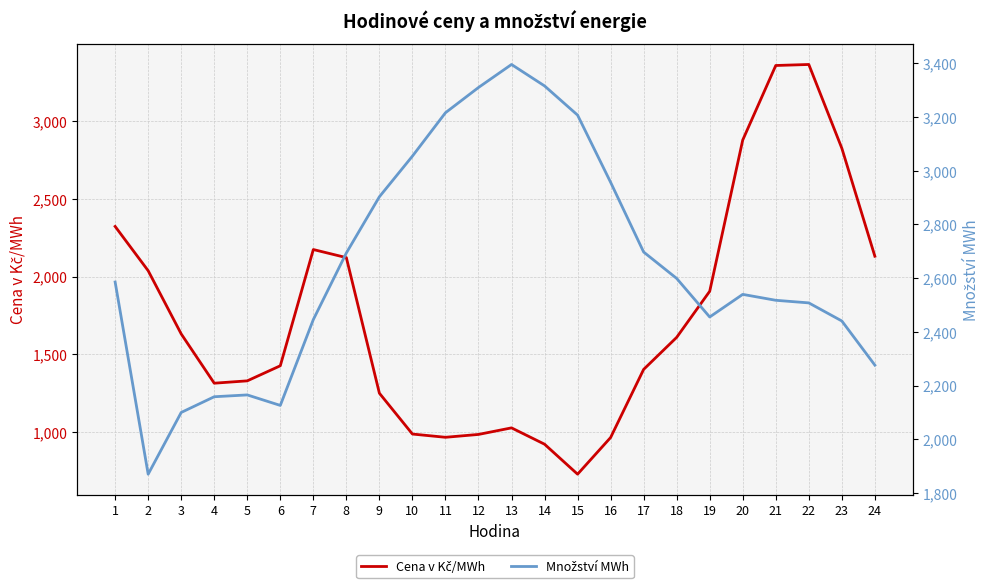

Is it true that Množství MWh equals 2956.8 at 16?

True